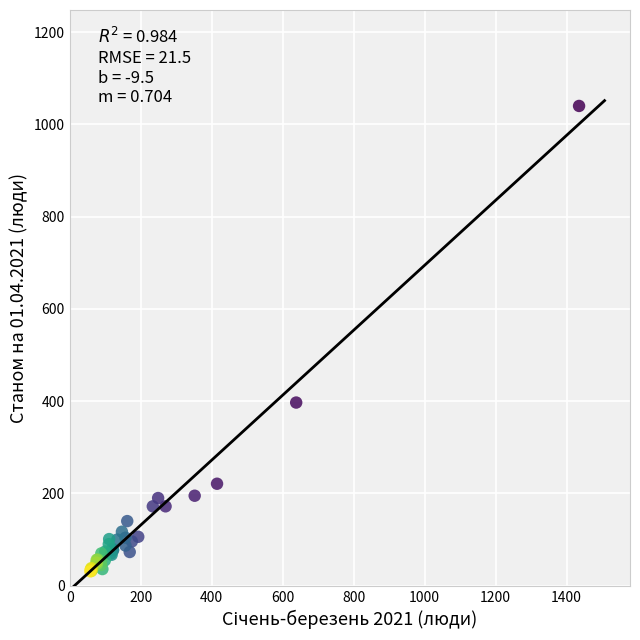

What Y value in the scatter plot is closest to 535?

397